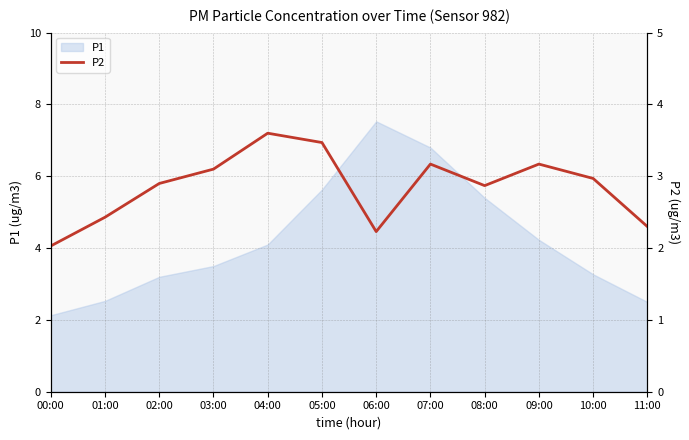

What is the lowest value of the P1 series?

2.1